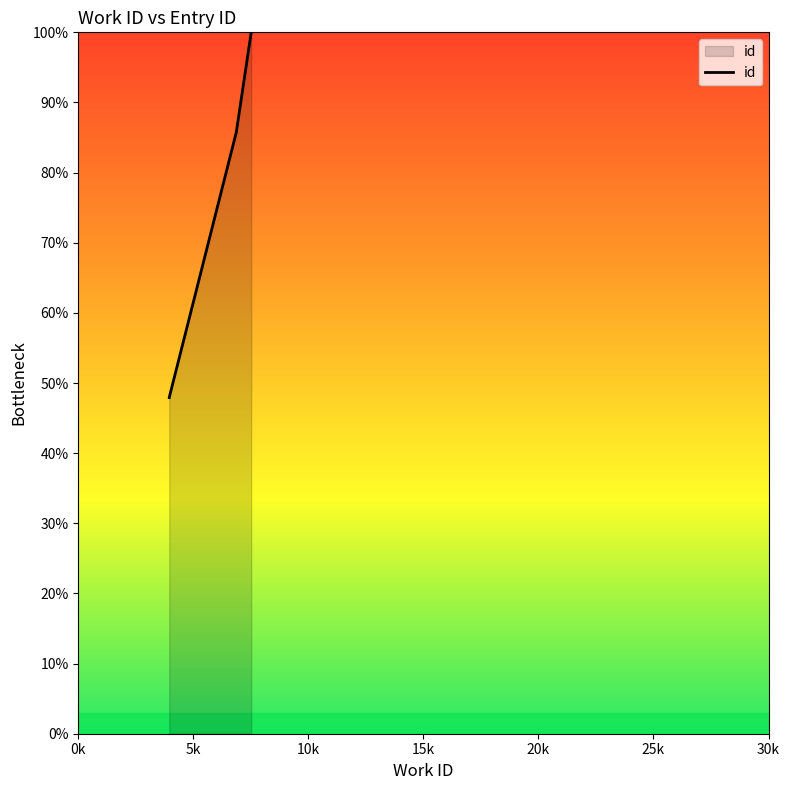

Does the chart display data point markers on the line(s)?

No